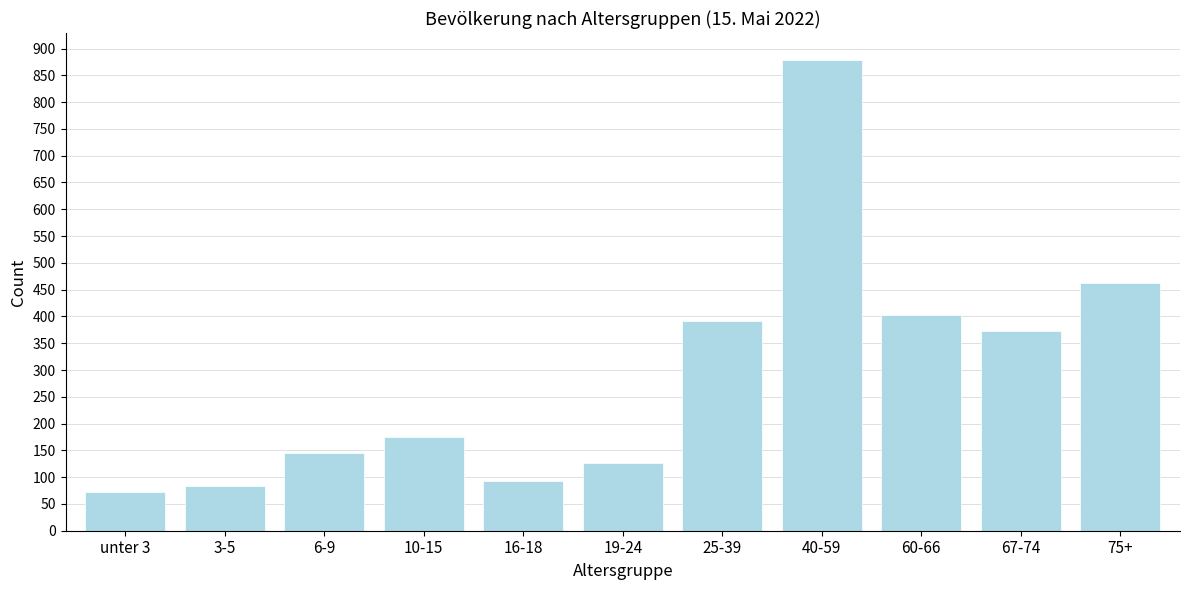

Reading right to left, list all the values displayed in this chart.

75+=463	67-74=372	60-66=403	40-59=879	25-39=392	19-24=127	16-18=93	10-15=175	6-9=145	3-5=83	unter 3=73